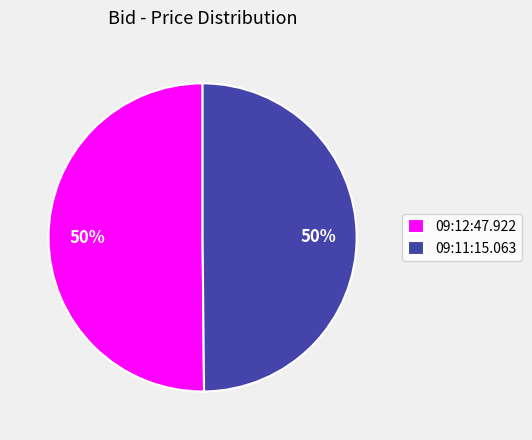

How many slices are in this pie chart?

2